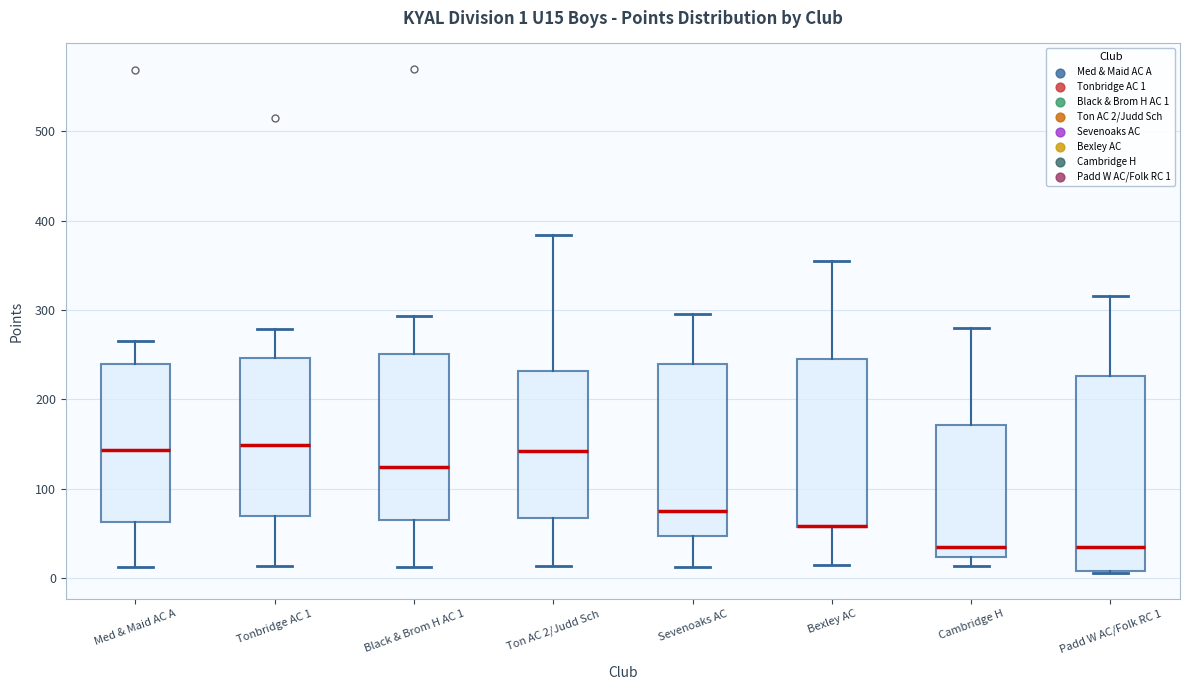

Comparing the boxes themselves (not the whiskers), which one is the tallest?

Padd W AC/Folk RC 1